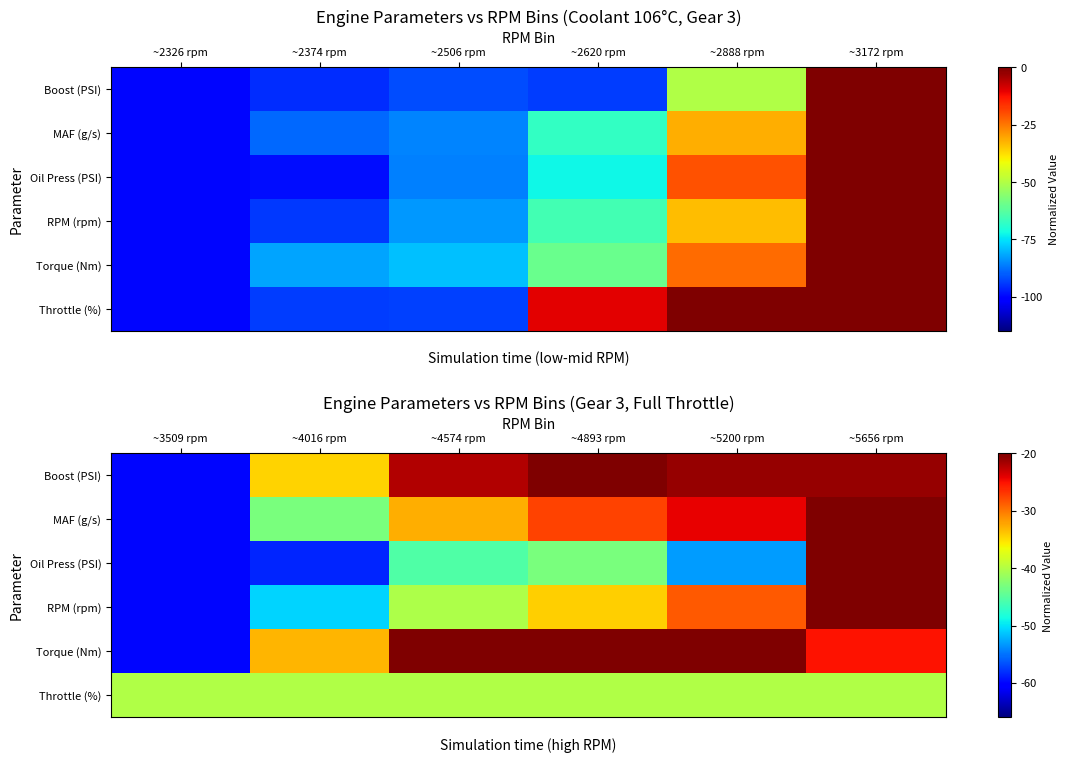

Rank the series by their maximum value, from highest to lowest.

Boost (PSI), MAF (g/s), Oil Press (PSI), RPM (rpm), Torque (Nm), Throttle (%)